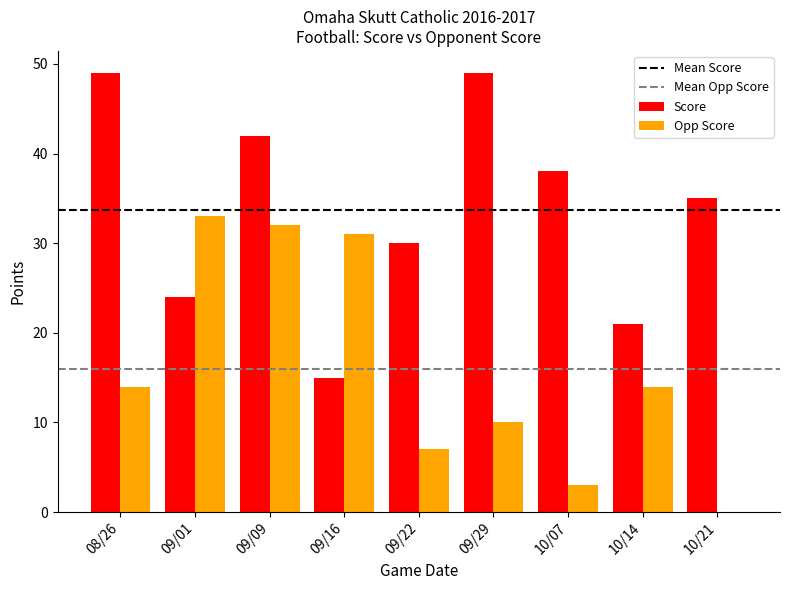

Does the chart contain stacked bars?

No